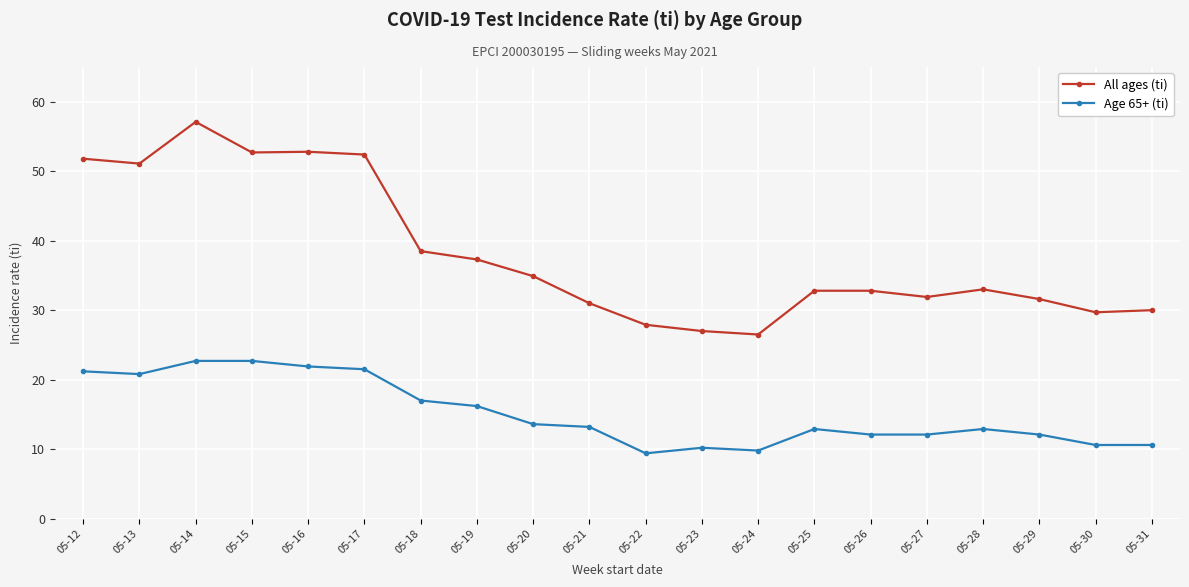

What is the value of the All ages (ti) point at the 14th from the left?

32.8